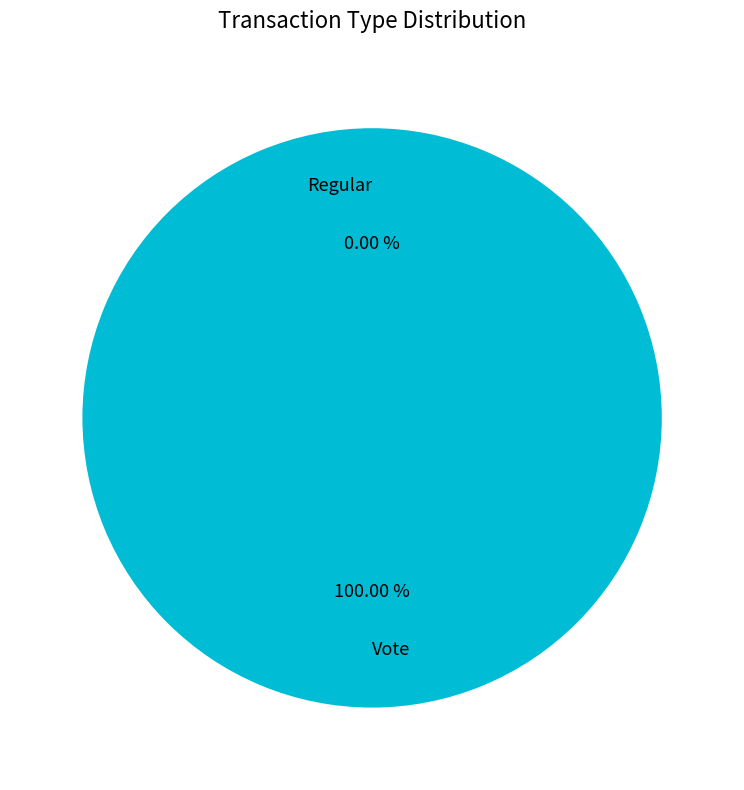

True or false: Vote accounts for 99% of the total.

False